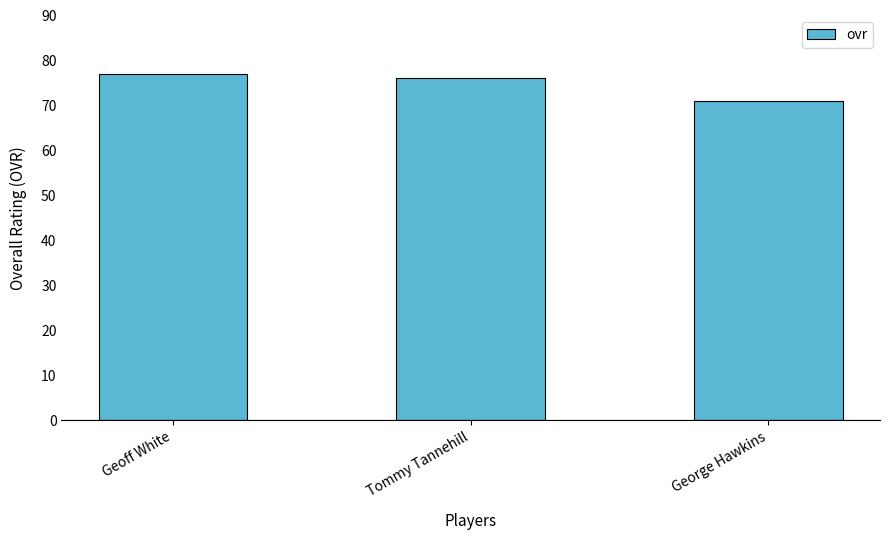

At which label is the value closest to 74?

Tommy Tannehill